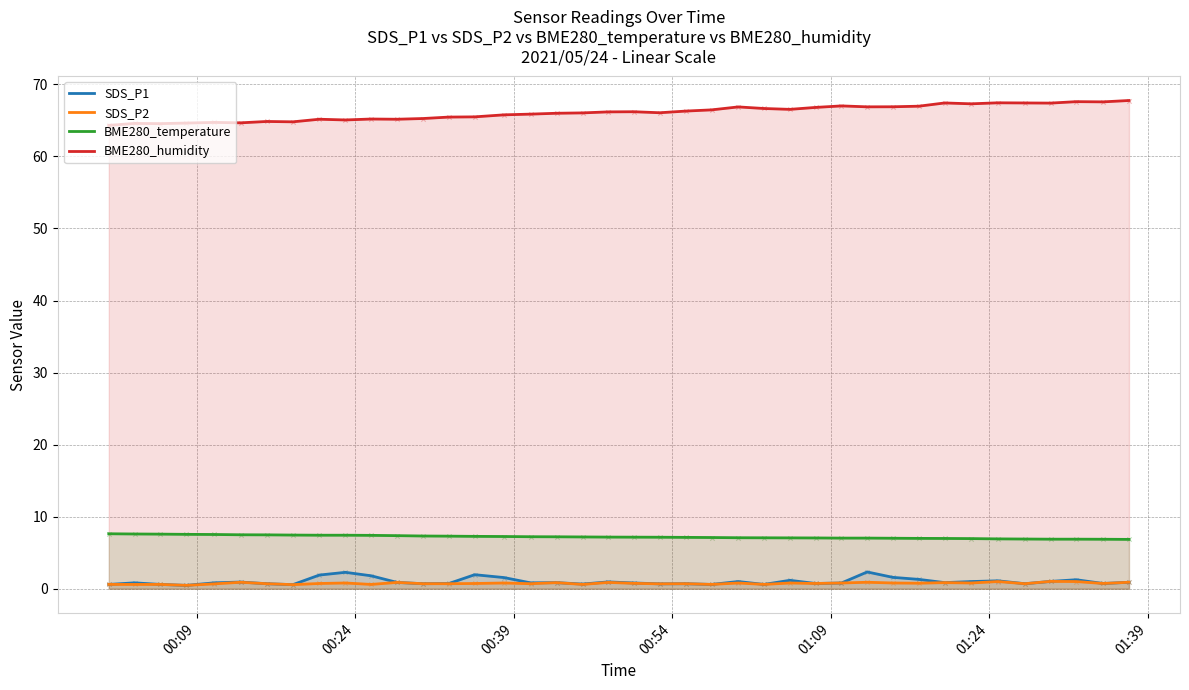

Which series contains the lowest Y value?

SDS_P1